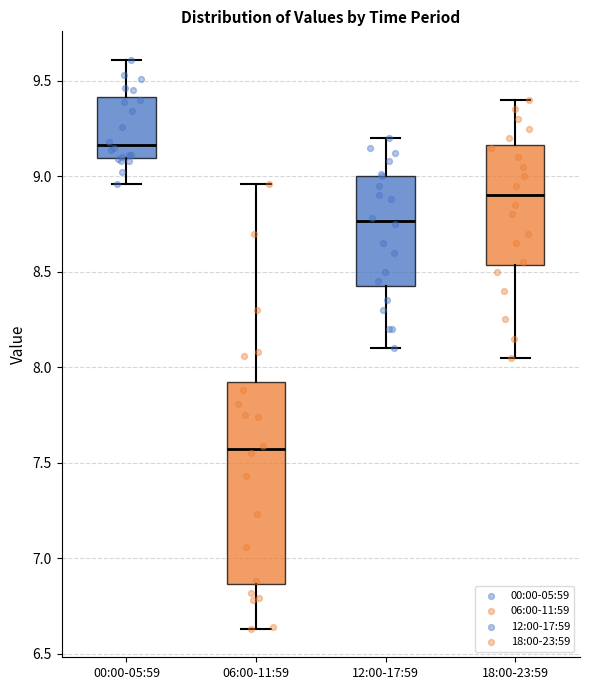

Reading left to right, transcribe this box plot: for each box, give where its median line is, the range the box spans, and where its two whiskers end, as read against the y-axis. The values are not printed on the chart, so give them approximately, as read against the axis.

00:00-05:59: median 9.15, box 9.10 to 9.40, whiskers 8.95 to 9.60
06:00-11:59: median 7.55, box 6.85 to 7.95, whiskers 6.65 to 8.95
12:00-17:59: median 8.75, box 8.45 to 9.00, whiskers 8.10 to 9.20
18:00-23:59: median 8.90, box 8.55 to 9.15, whiskers 8.05 to 9.40